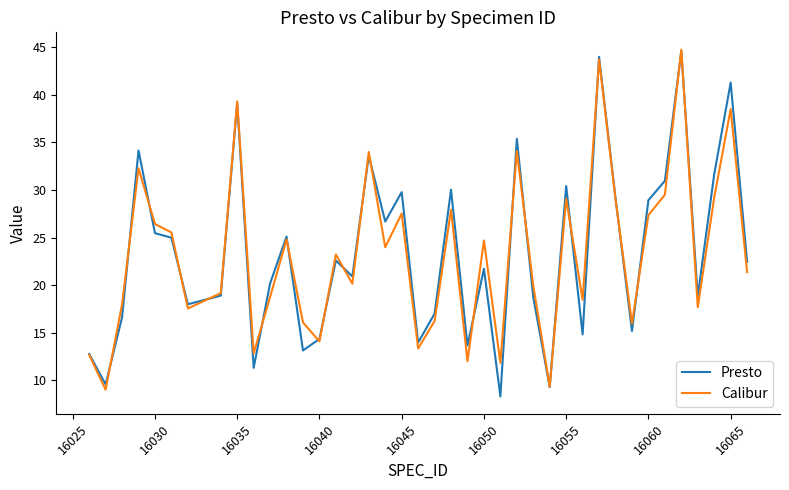

What is the lowest value of the Calibur series?

9.0